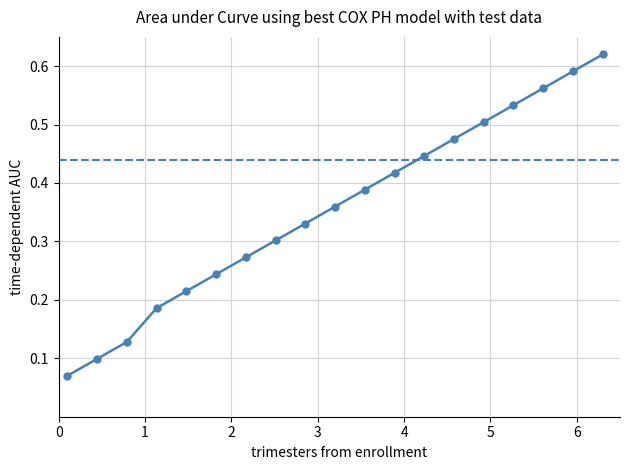

True or false: there are more than 0 points higher than both neighbors.

False